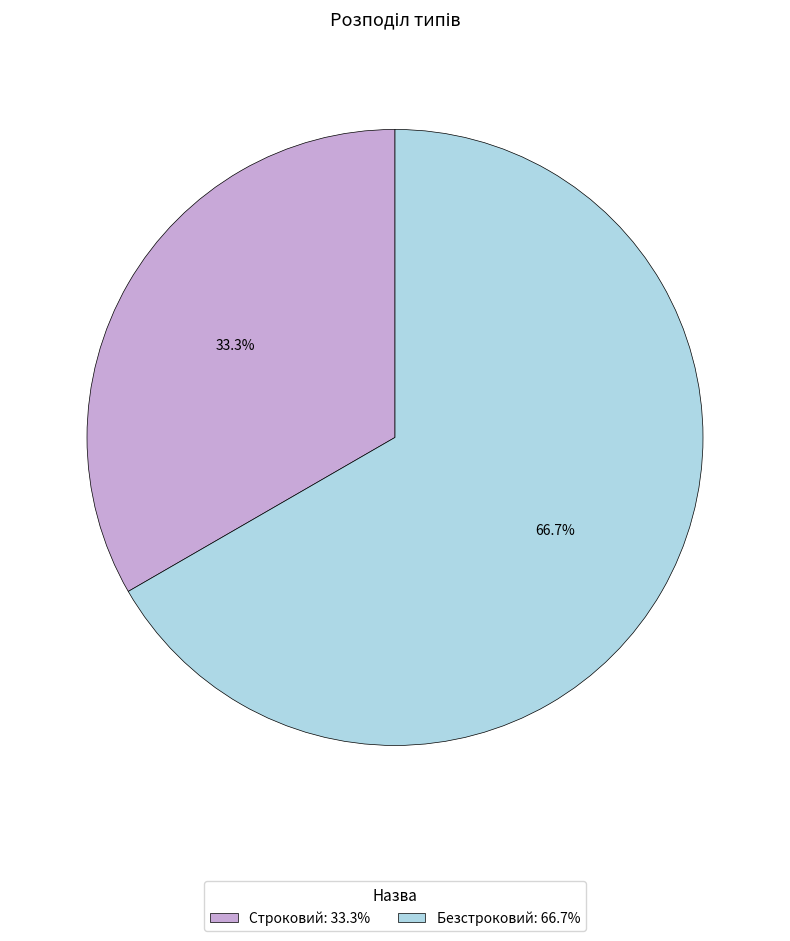

To the nearest percent, what is the combined percentage of Безстроковий and Строковий?

100%